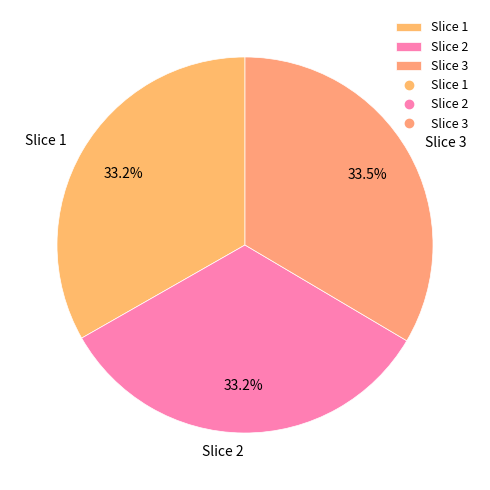

Approximately how many times larger is the value at Slice 2 compared to Slice 3?

1.0